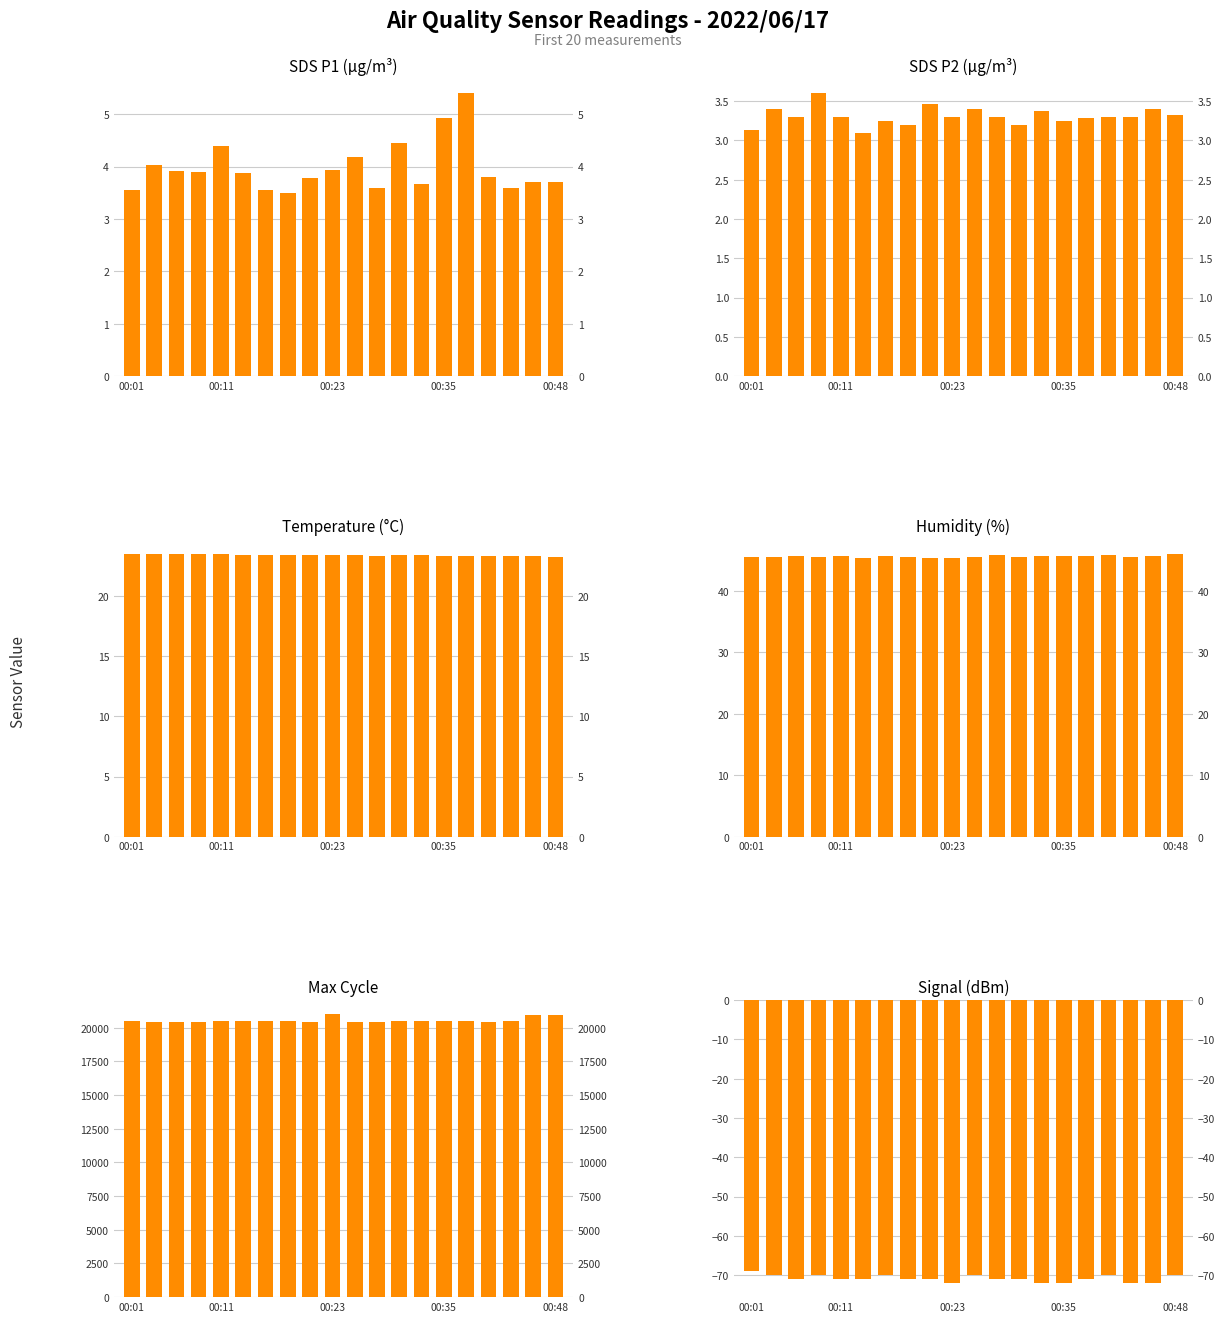

Does the chart contain stacked bars?

No